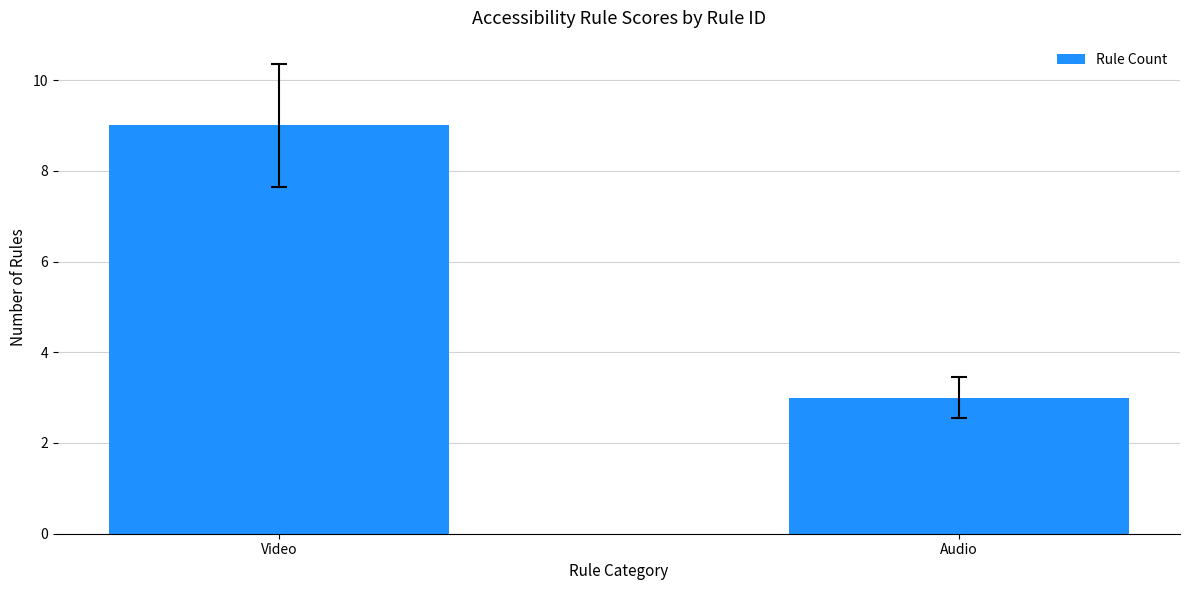

What is the average value?

6